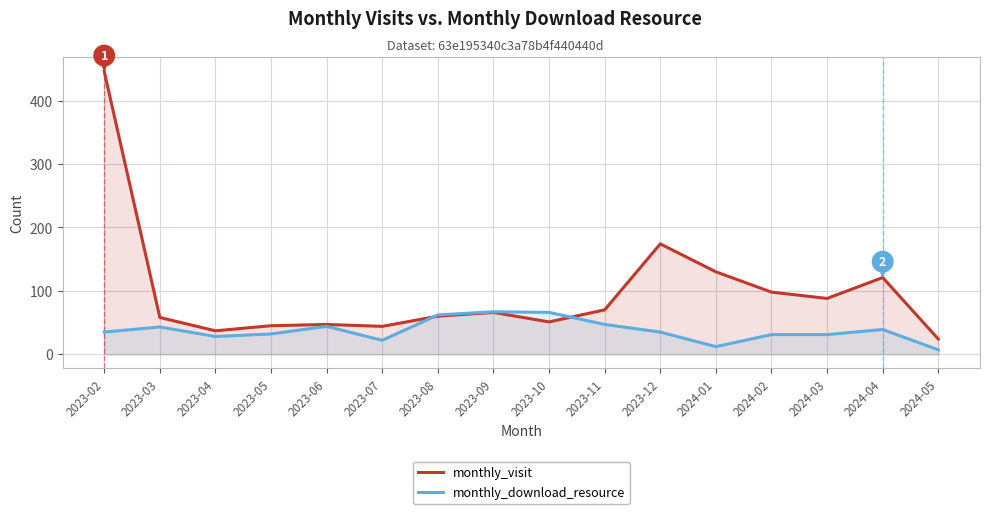

At which label is monthly_download_resource closest to 37?

2023-02